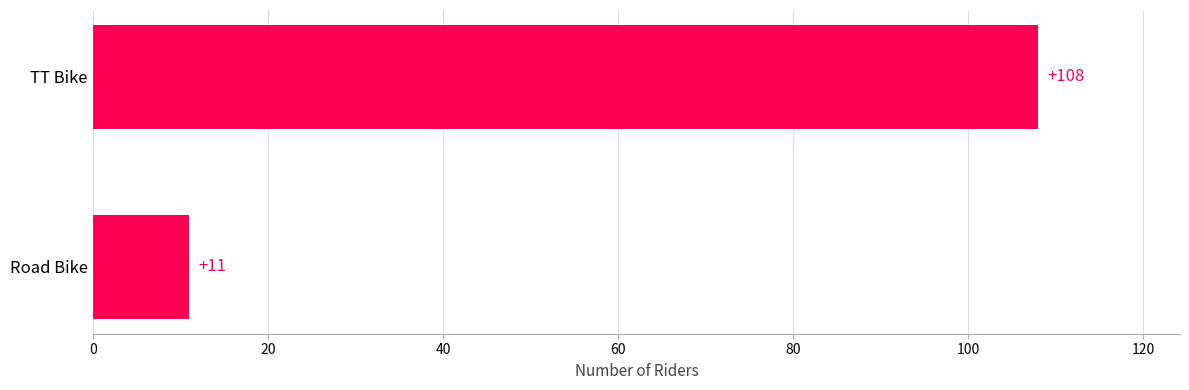

Rank the categories by value from highest to lowest.

TT Bike, Road Bike